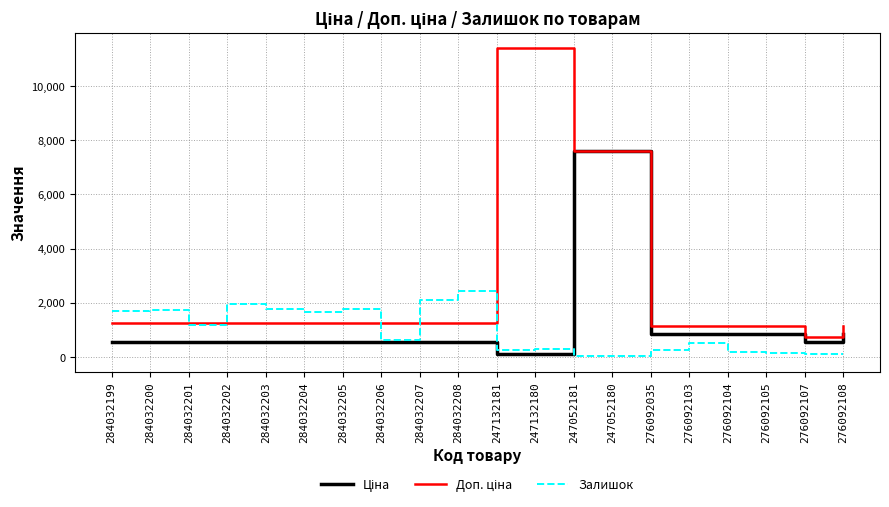

What value does the Залишок series have at 284032201?

1180.0